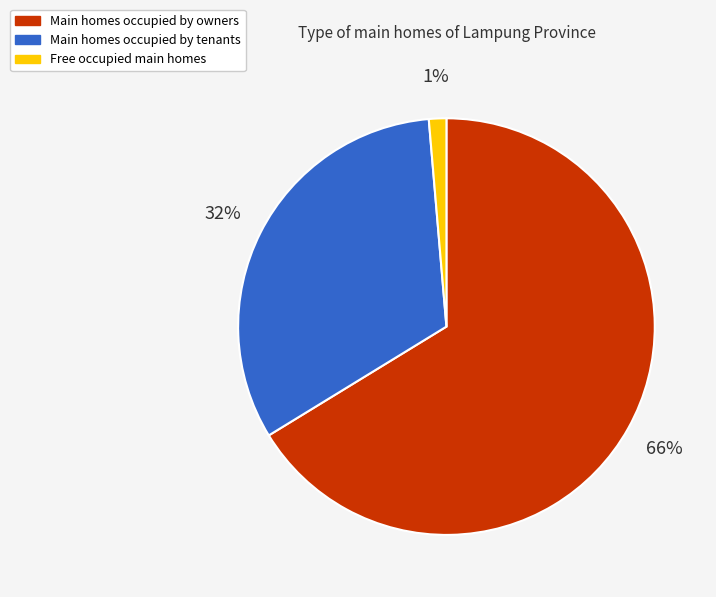

To the nearest percent, what is the average slice percentage?

33%